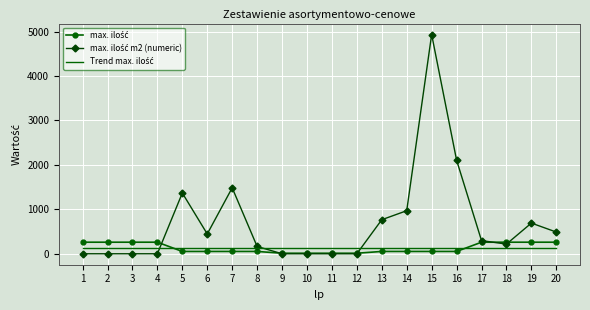

At which category is the sum across all series the highest?

15